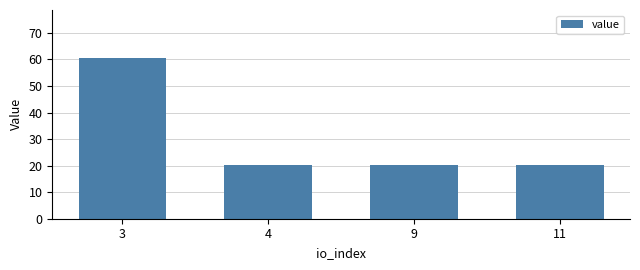

Reading left to right, transcribe all the data shown in this chart.

3=60.5	4=20.2	9=20.2	11=20.2